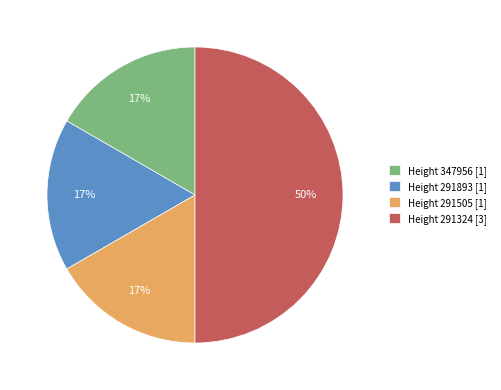

To the nearest percent, what percentage of the pie is Height 347956 [1]?

17%